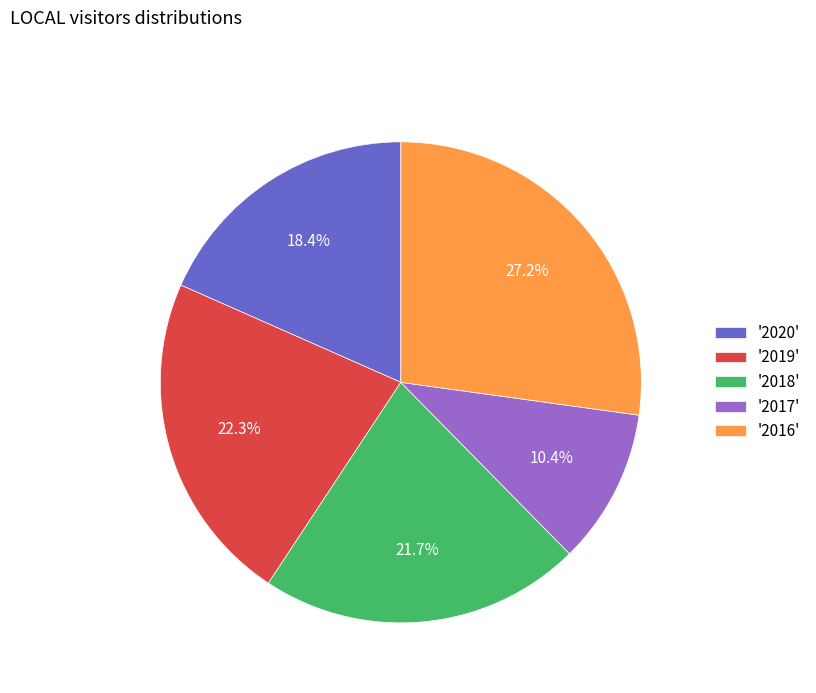

What is the smallest slice in the pie chart?

'2017'